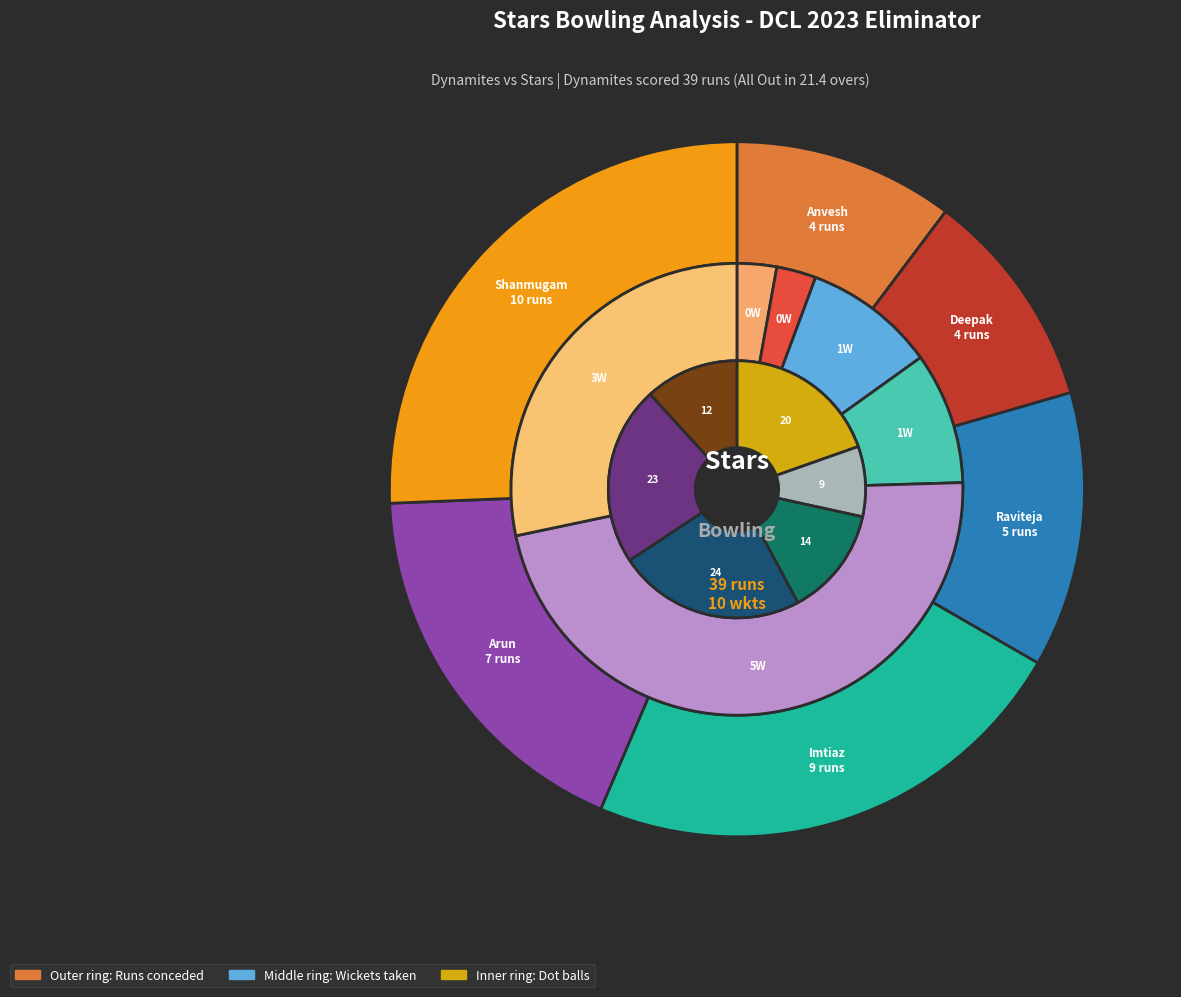

Approximately how many times larger is the value at Shanmugam Manickam compared to Deepak Raj Giriyappa?

2.5